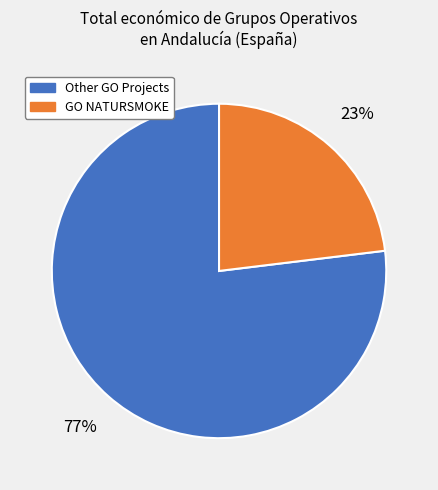

To the nearest percent, what is the difference between the largest and smallest slice percentages?

54%